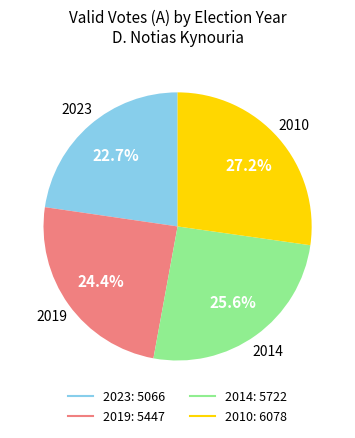

To the nearest percent, what is the difference between the 2019 and 2014 slice percentages?

1%